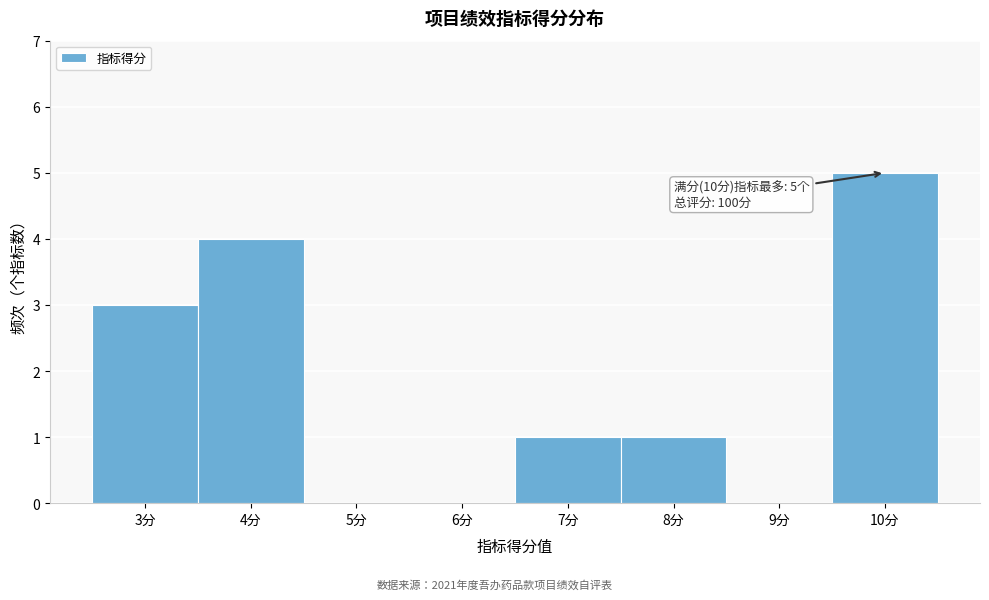

Which range on the x-axis has the tallest bar?

9.5 to 10.5